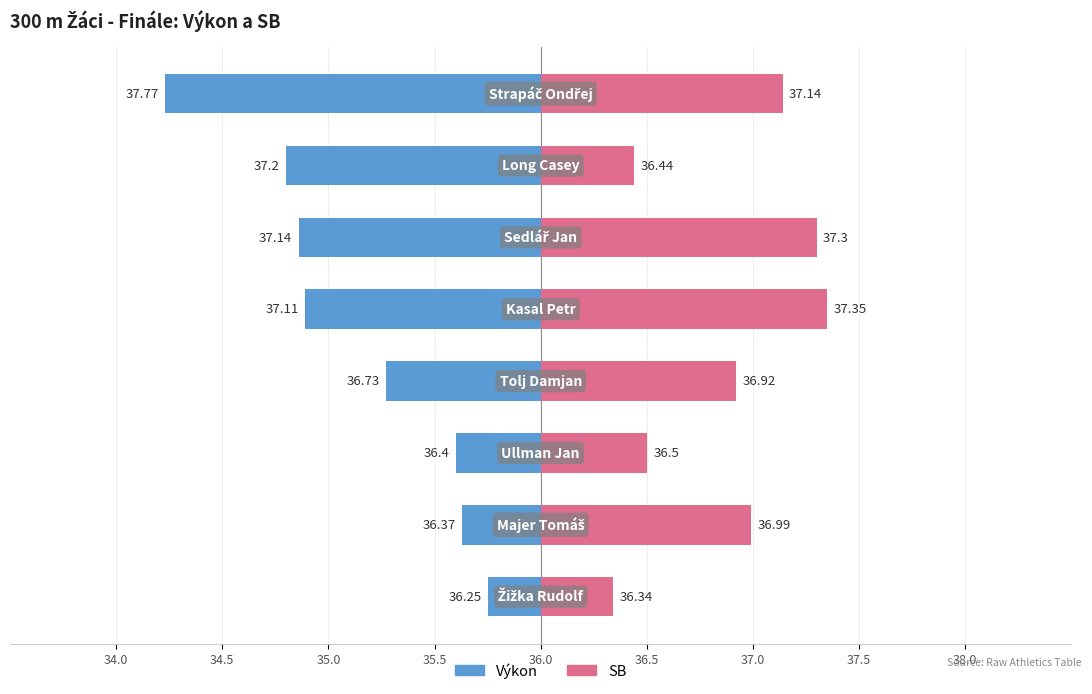

How many bars are there in total?

16